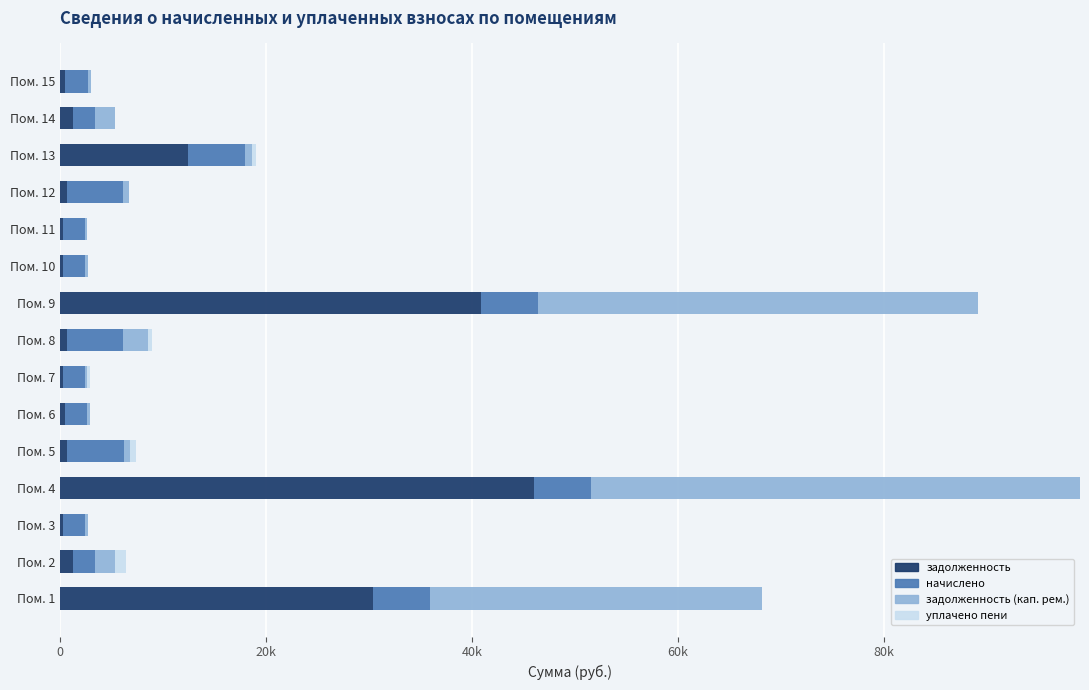

What are all the series names shown in the legend?

задолженность, начислено, задолженность (кап. рем.), уплачено пени